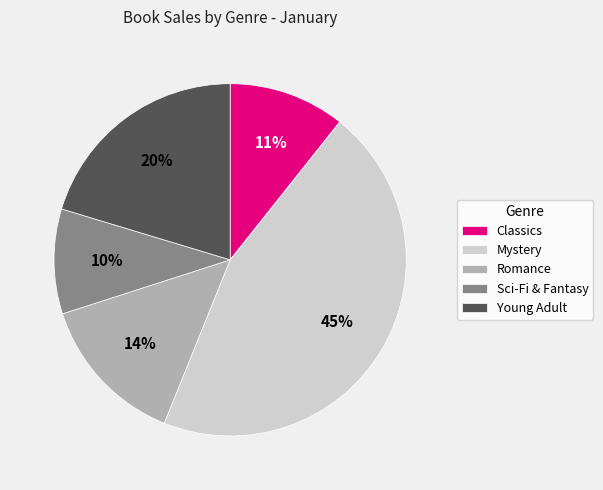

Which has a higher value, Romance or Sci-Fi & Fantasy?

Romance